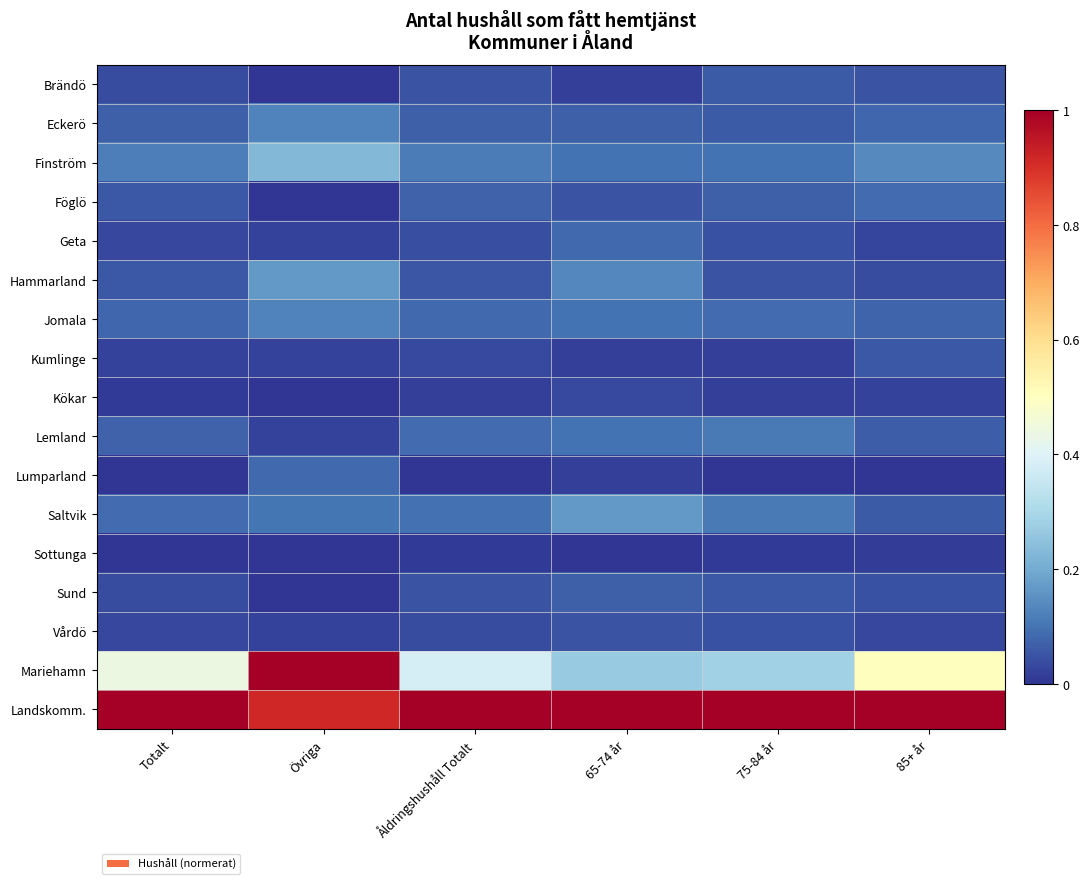

At how many categories does at least one series exceed 0?

6